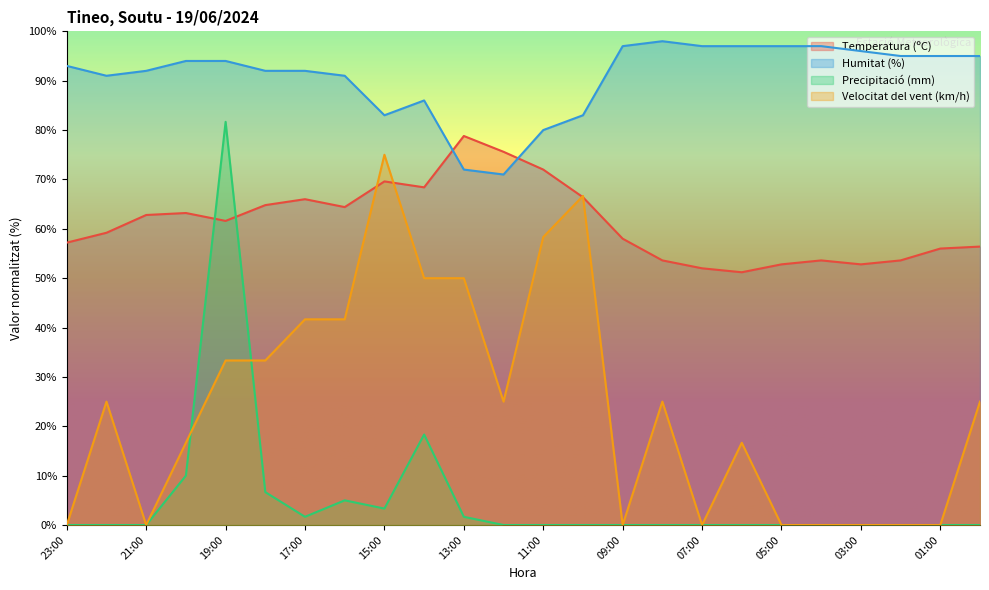

In Precipitació (mm), how many points are higher than both neighbors (excluding endpoints)?

3